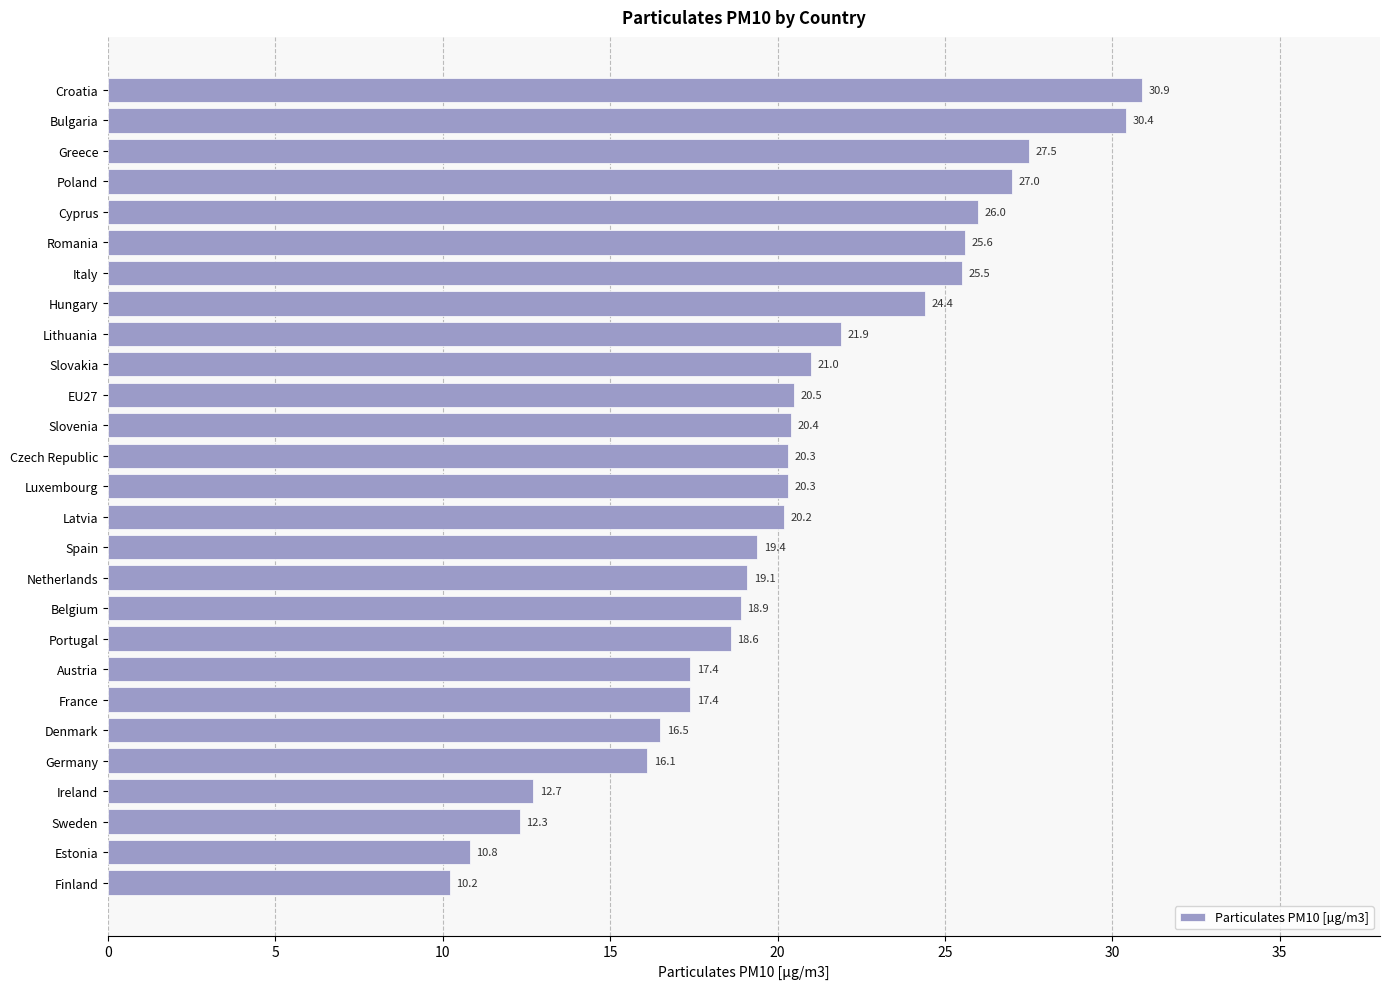

What is the sum of the values at Slovakia and Spain?

40.4